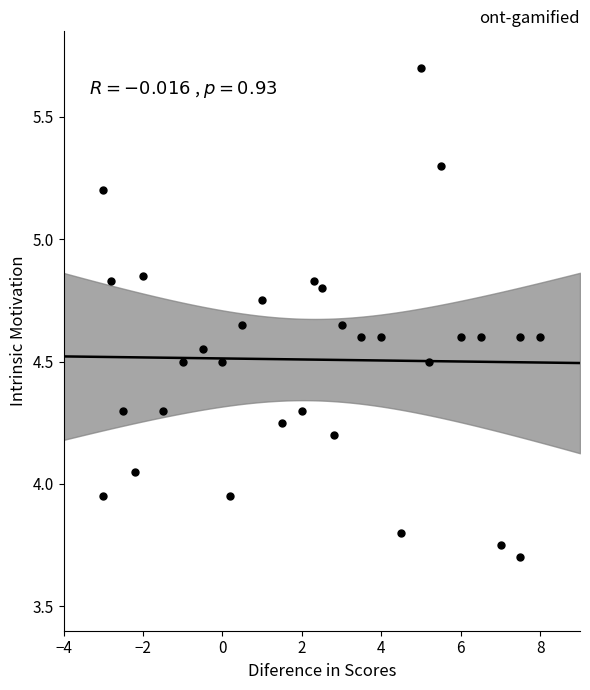

What is the range of Y values (max minus min)?

2.0